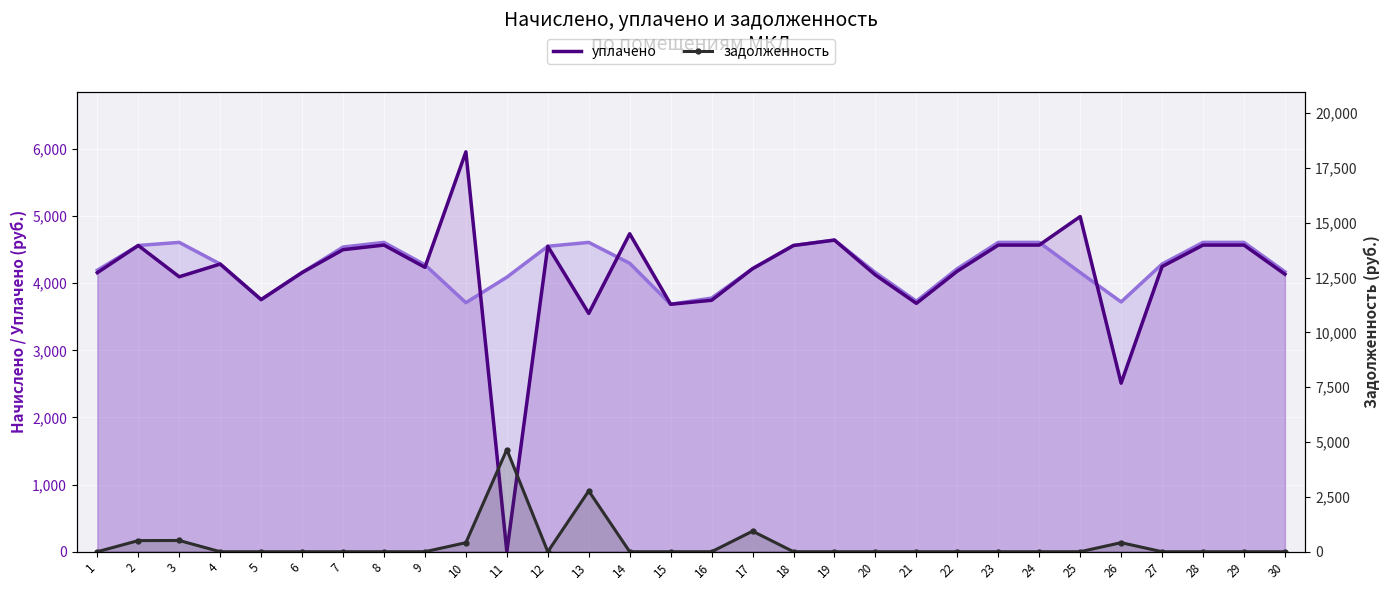

At which category is the sum across all series the highest?

13